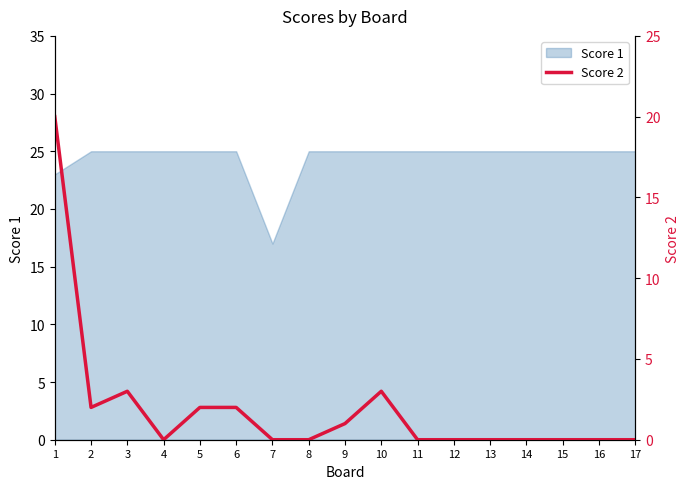

True or false: the data shows 3 at 5.

False